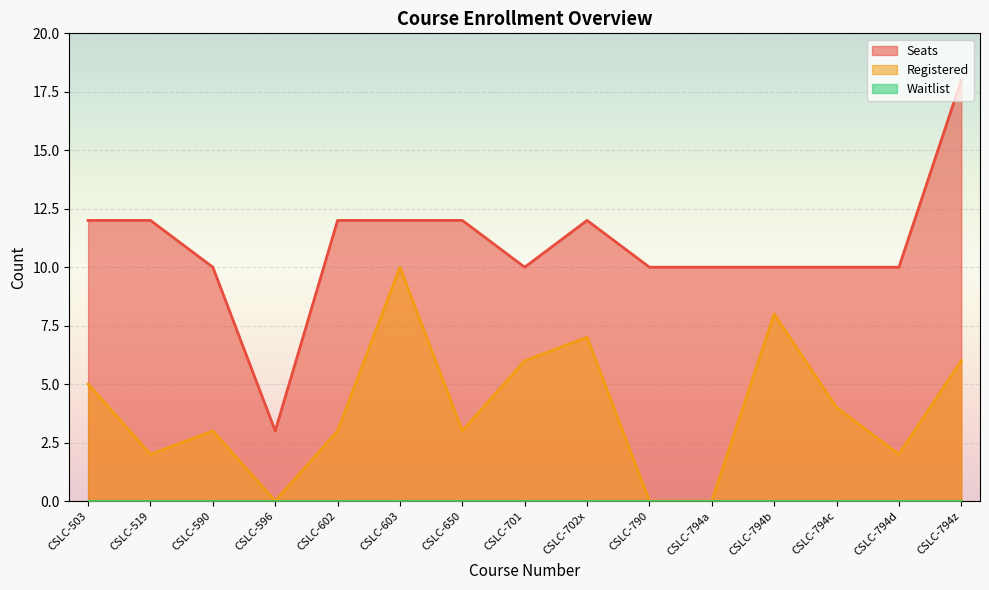

Which series has the largest range (max minus min)?

Seats